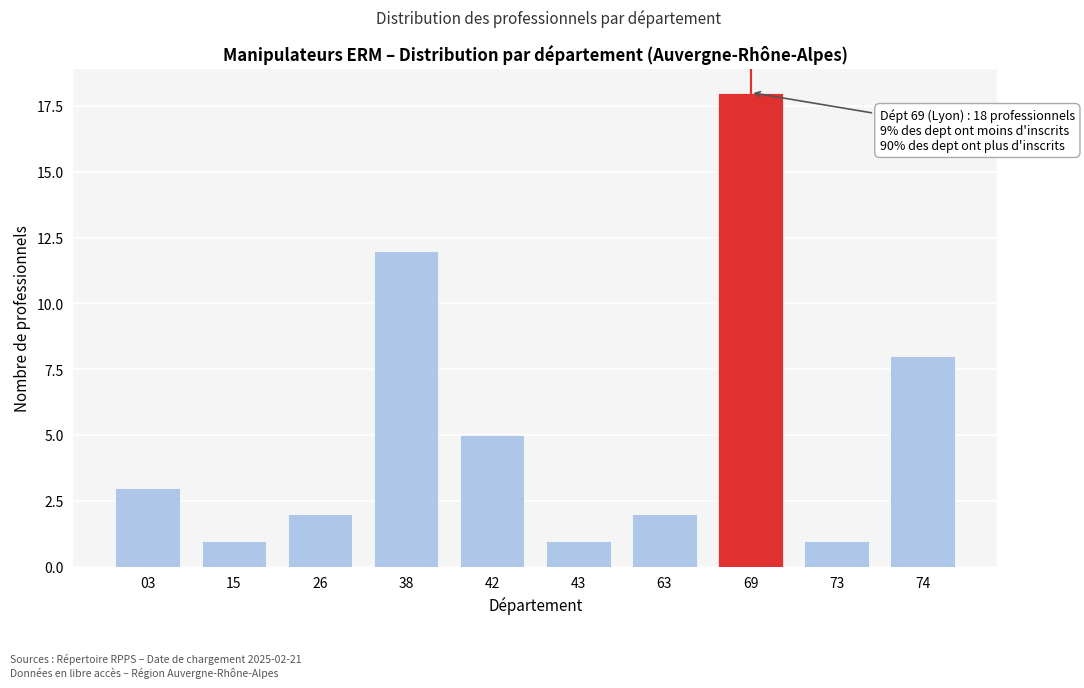

Reading left to right, extract all data points from this chart.

03=3	15=1	26=2	38=12	42=5	43=1	63=2	69=18	73=1	74=8